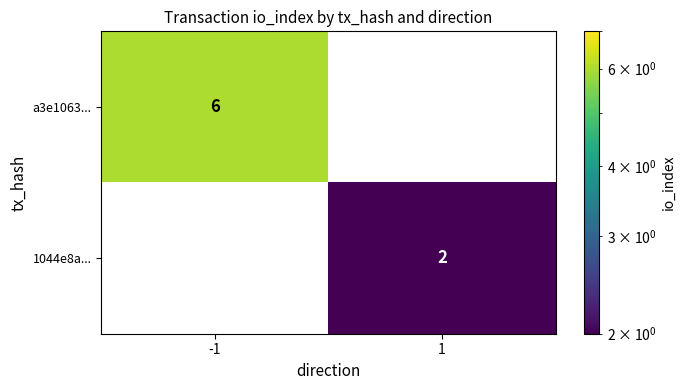

What is the difference between the maximum and minimum values in the a3e1063... series?

6